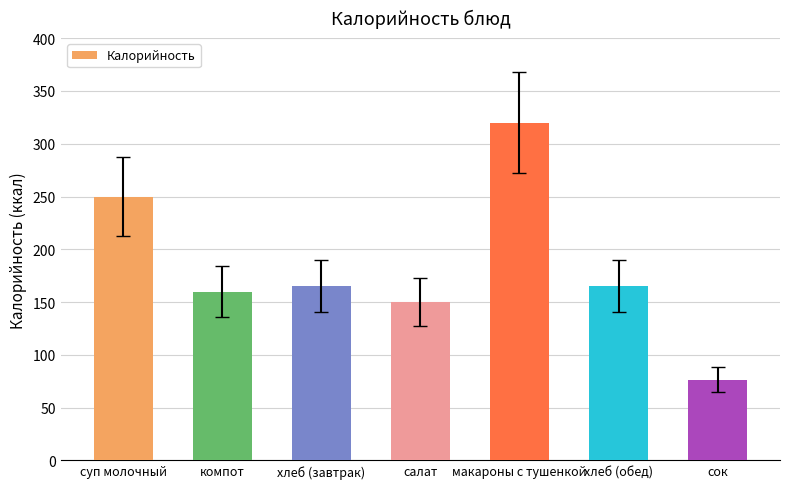

Does the chart contain stacked bars?

No